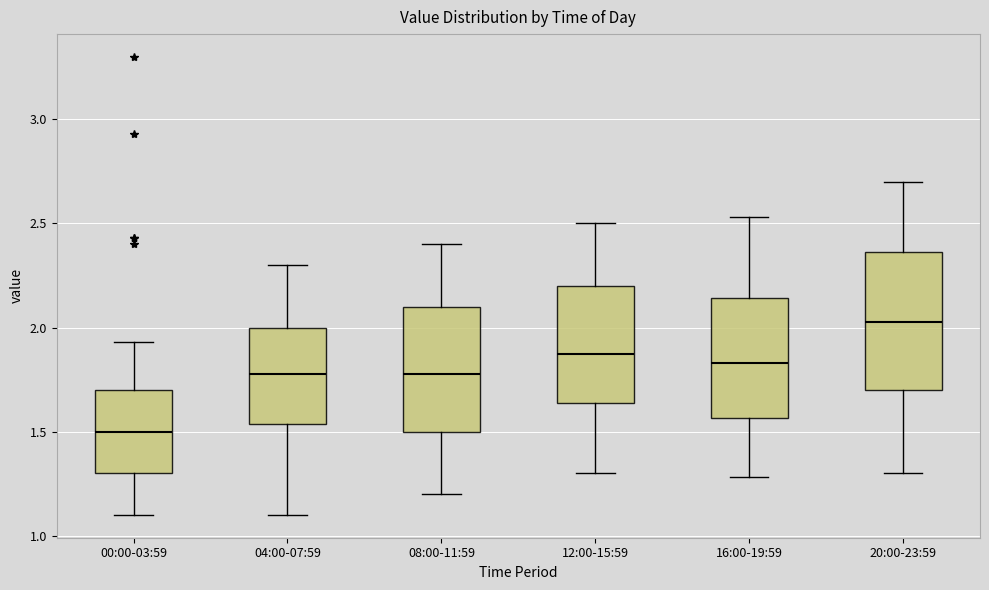

Comparing the boxes themselves (not the whiskers), which one is the tallest?

20:00-23:59